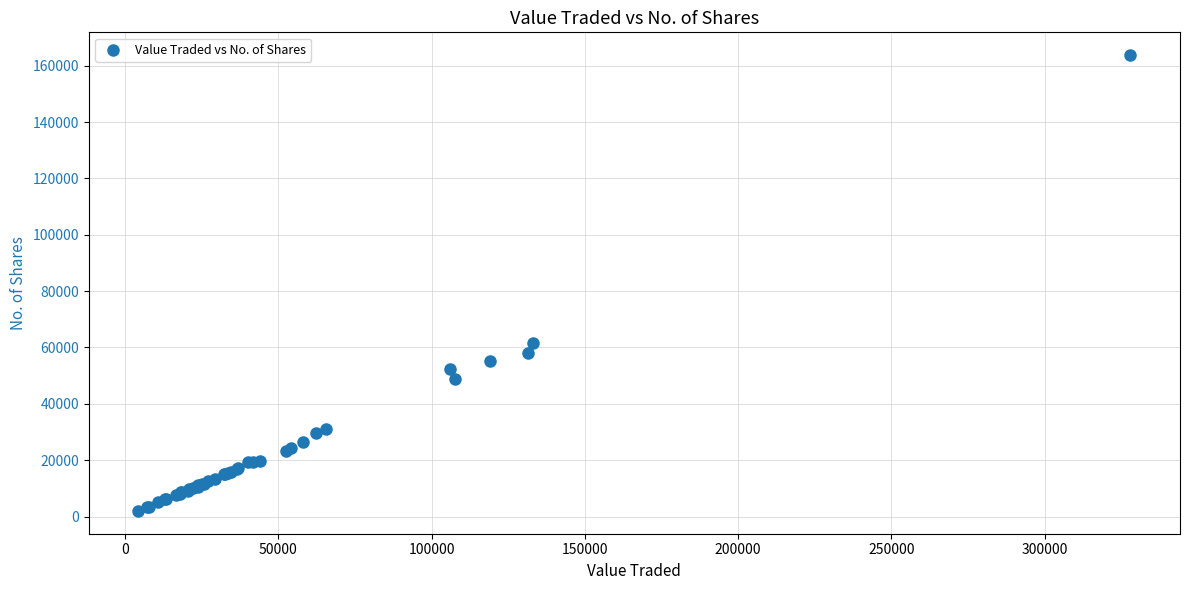

What Y value in the scatter plot is closest to 82862?

61730